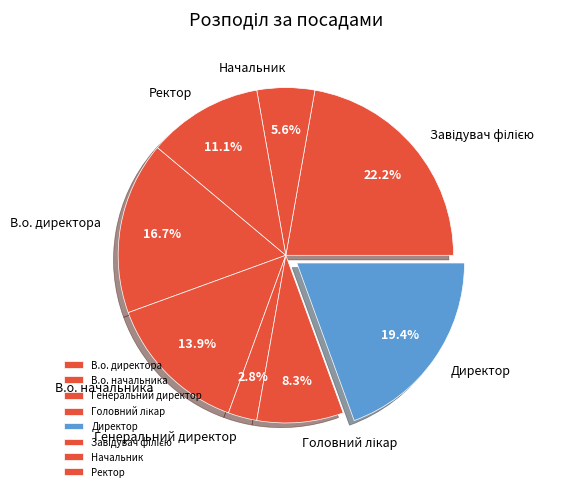

Is Генеральний директор the majority of the pie?

No